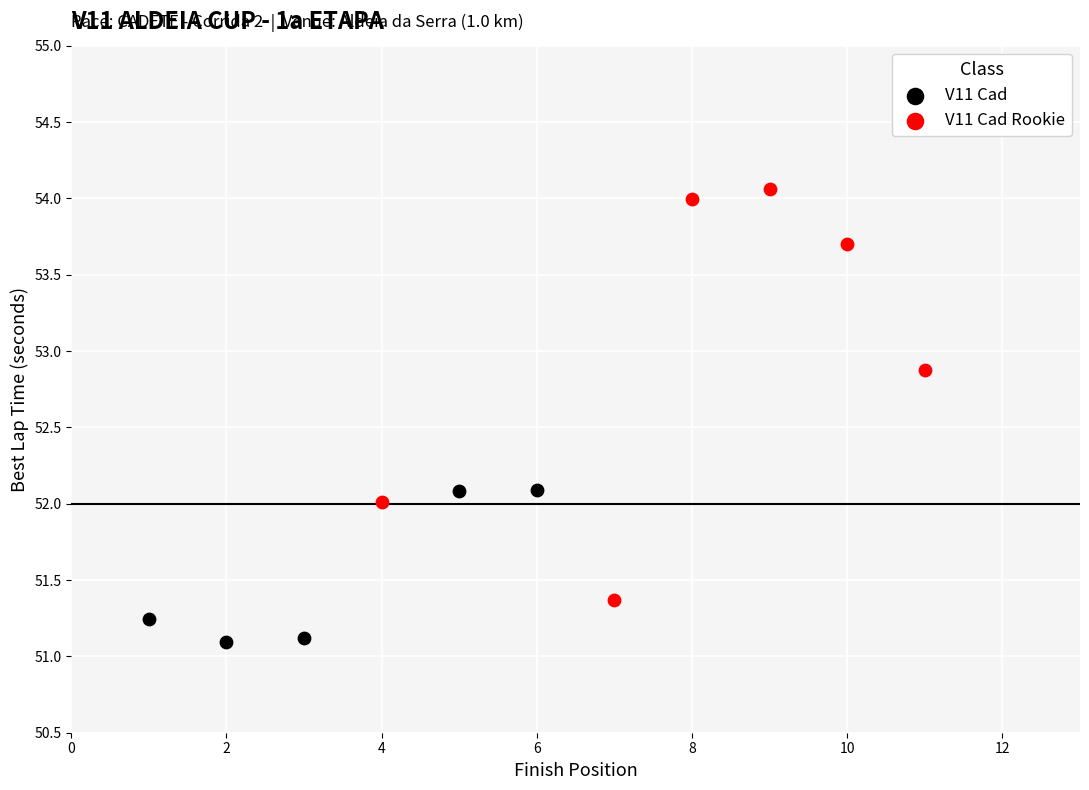

Which series contains the highest Y value?

V11 Cad Rookie